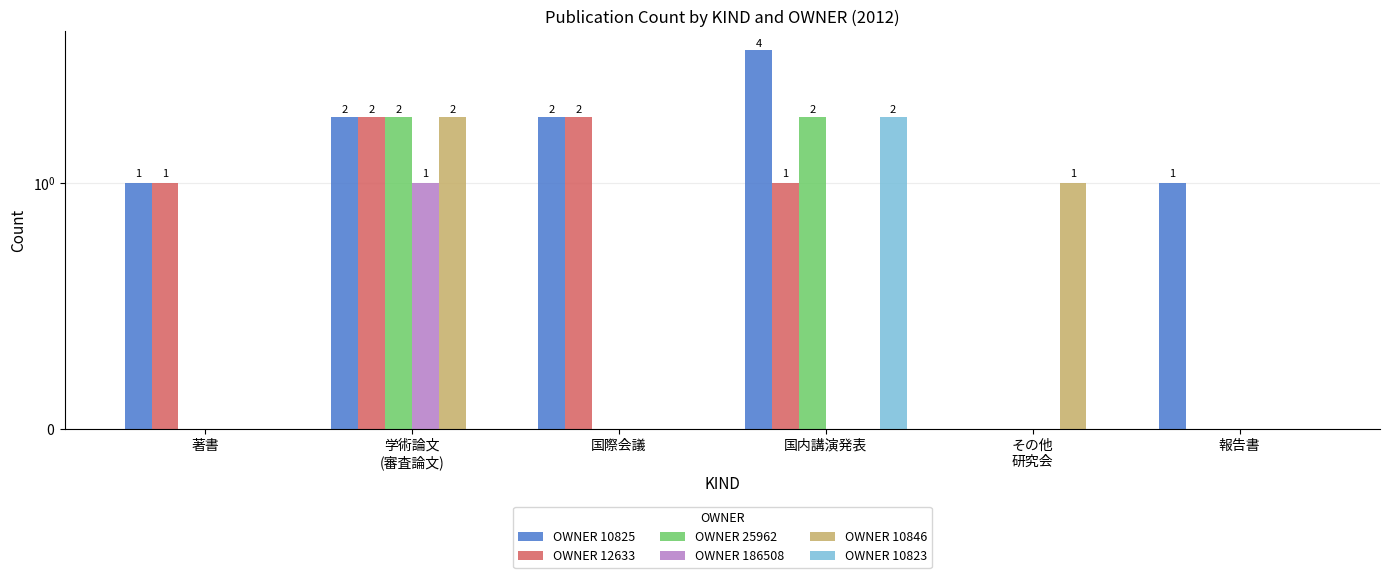

How many groups of bars are there?

6